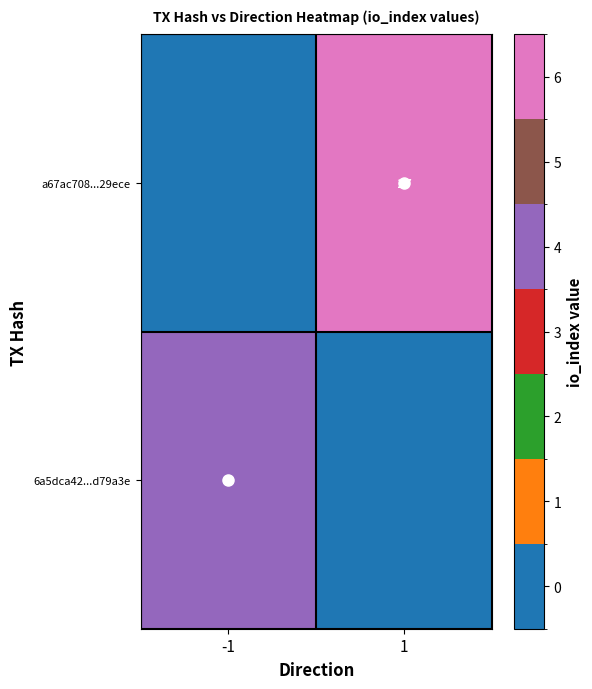

Rank the series by their average value, from lowest to highest.

6a5dca42...d79a3e, a67ac708...29ece